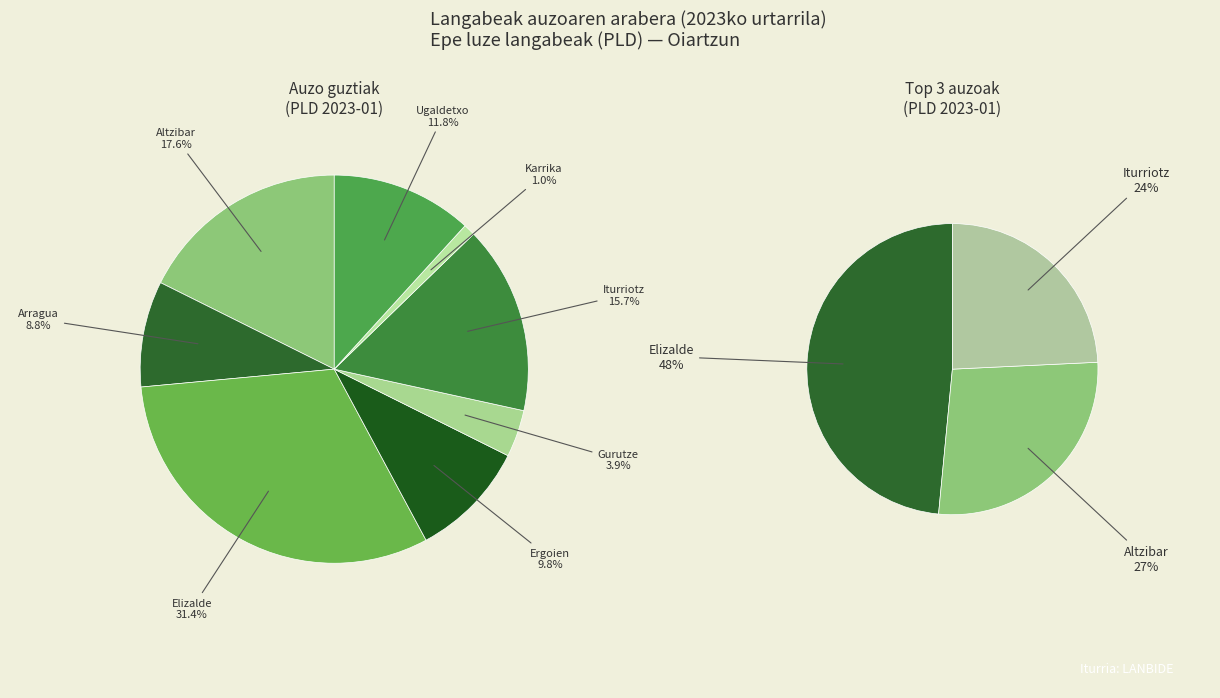

The Elizalde slice represents 44% of the pie. True or false?

False